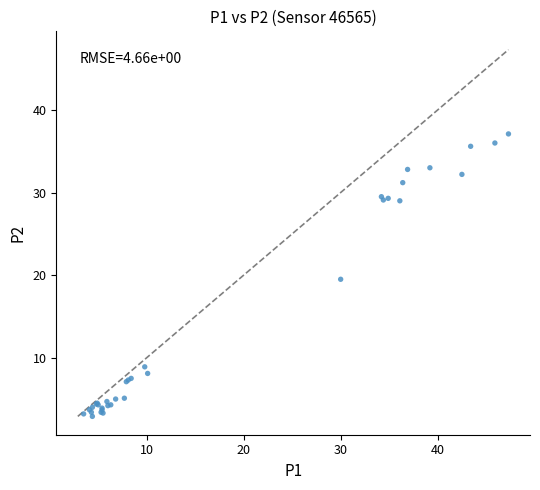

What Y value in the scatter plot is closest to 20?

19.5